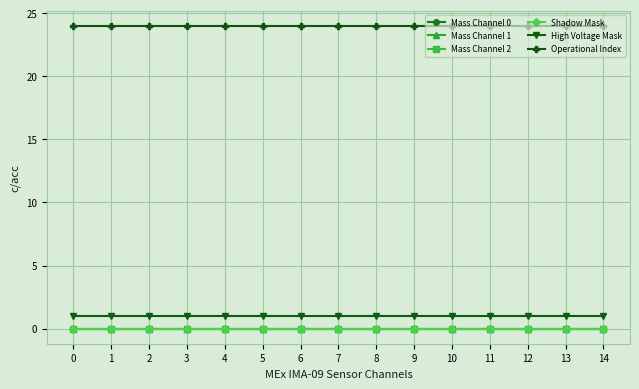

Does the chart have visible grid lines?

Yes